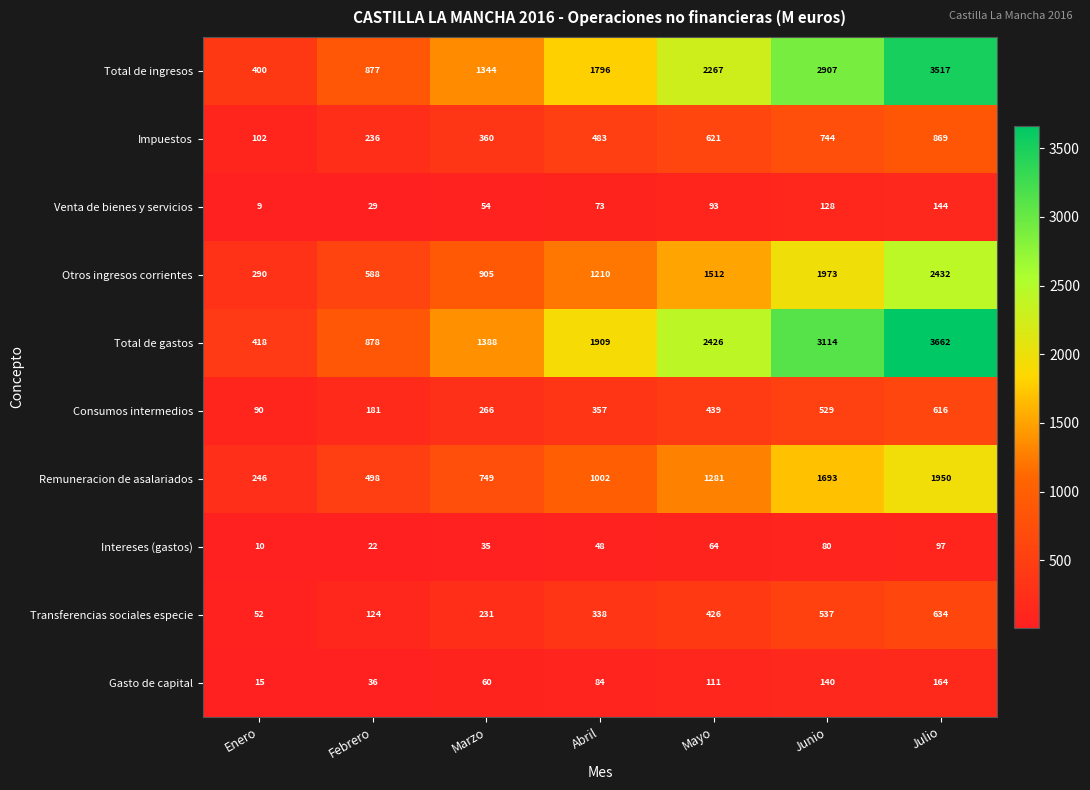

What is the greatest value displayed?

3662